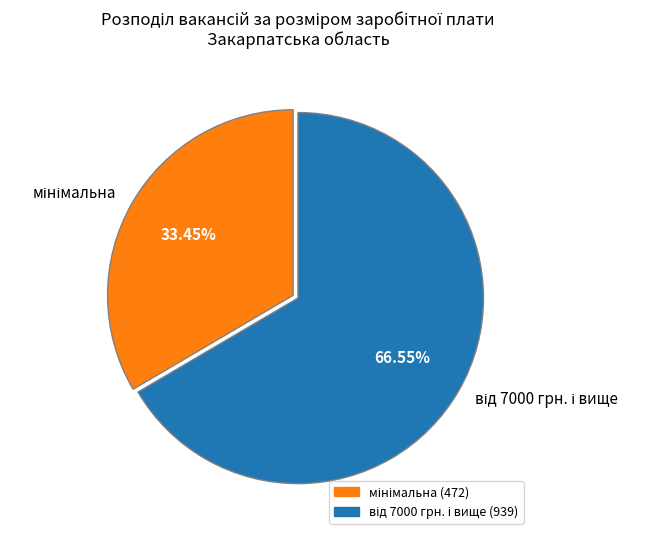

Does any single category account for the majority?

Yes